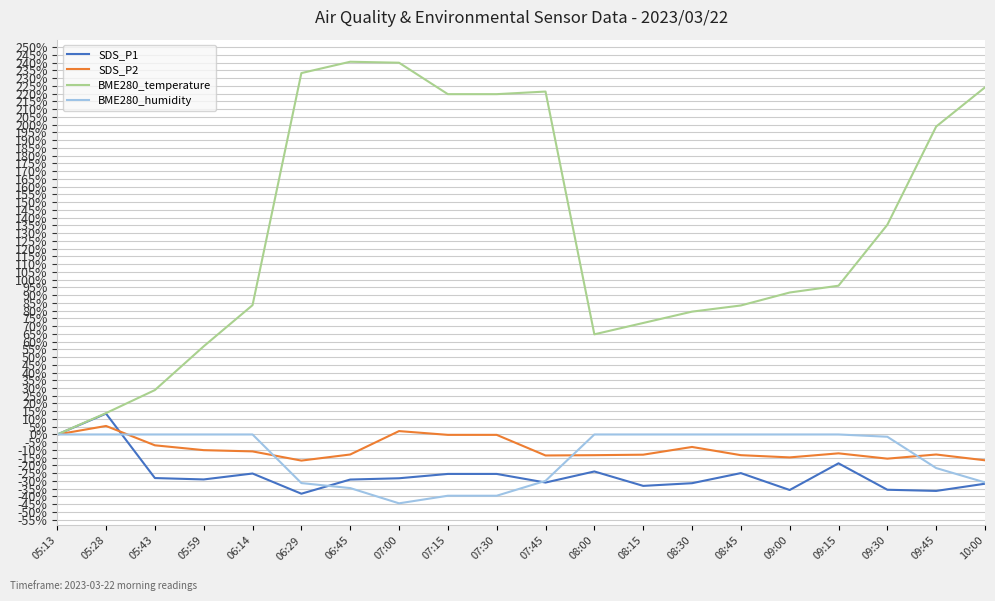

Is it true that SDS_P1 equals -43.6 at 08:15?

False